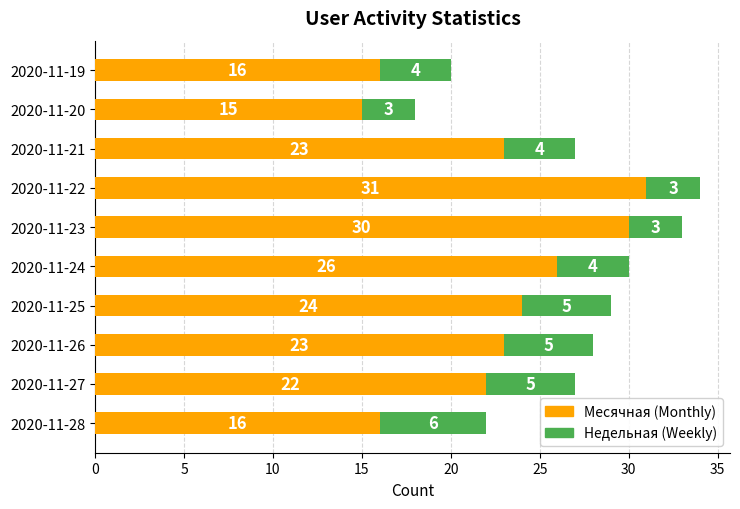

At which category is the sum across all series the highest?

2020-11-22